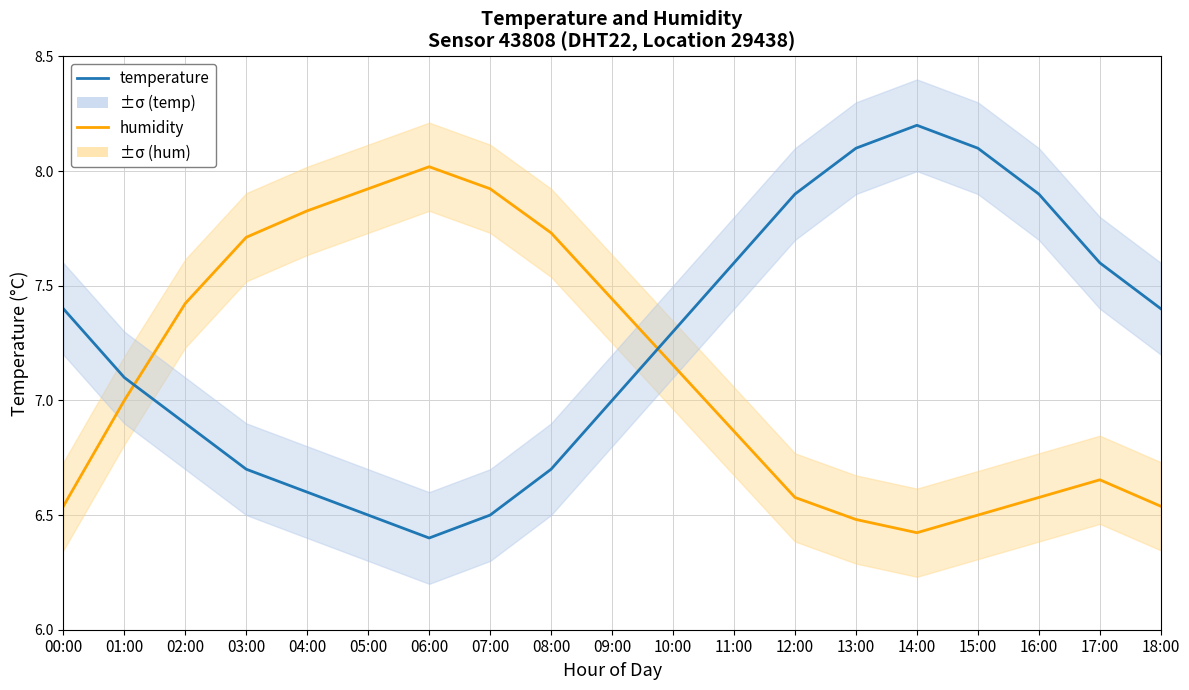

Is the value of humidity at 08:00 greater than the value of temperature at 09:00?

Yes